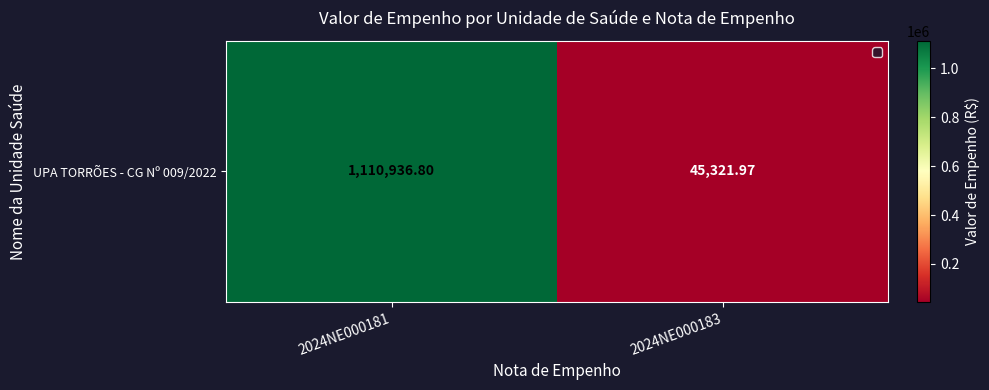

What is the difference between the values at 2024NE000181 and 2024NE000183?

1065614.8